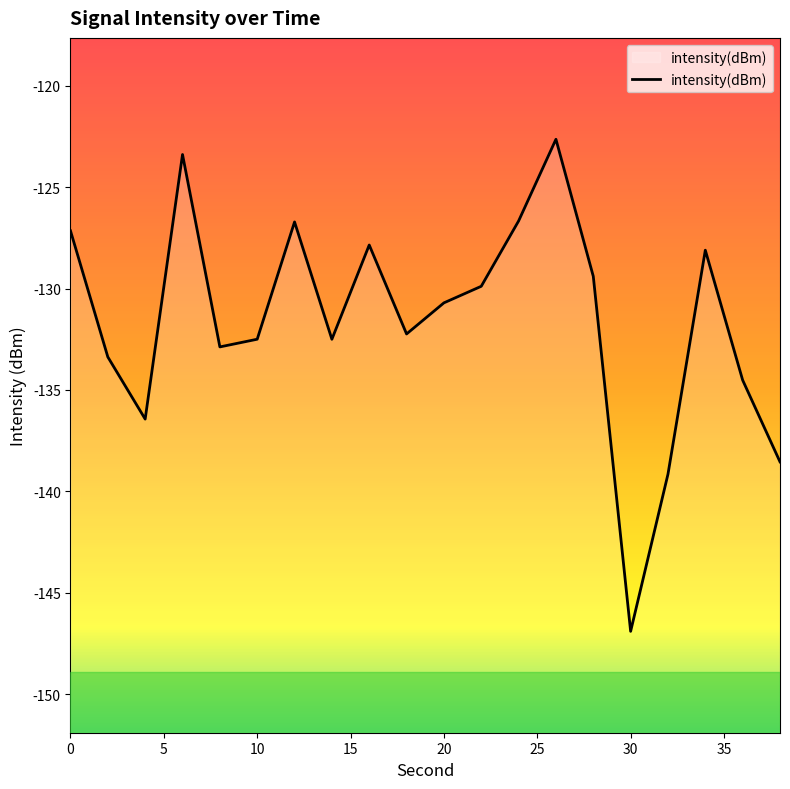

Which has a higher value, 2 or 18?

18